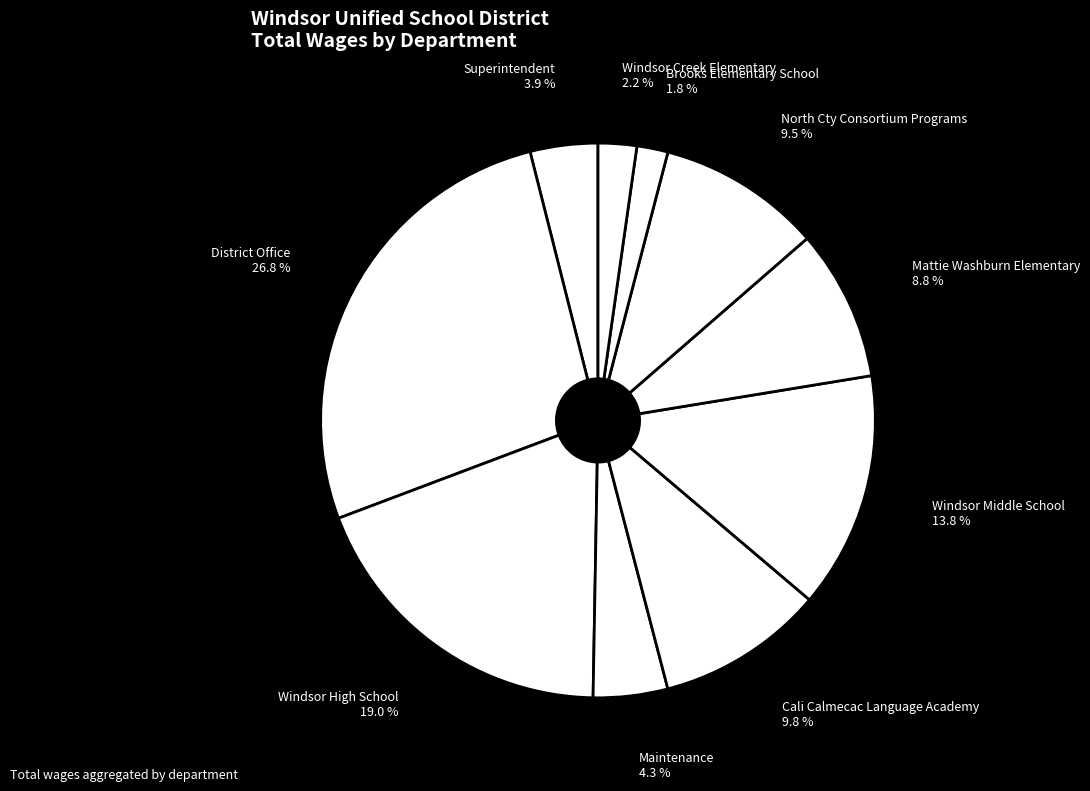

Does North Cty Consortium Programs account for over 50% of the chart?

No